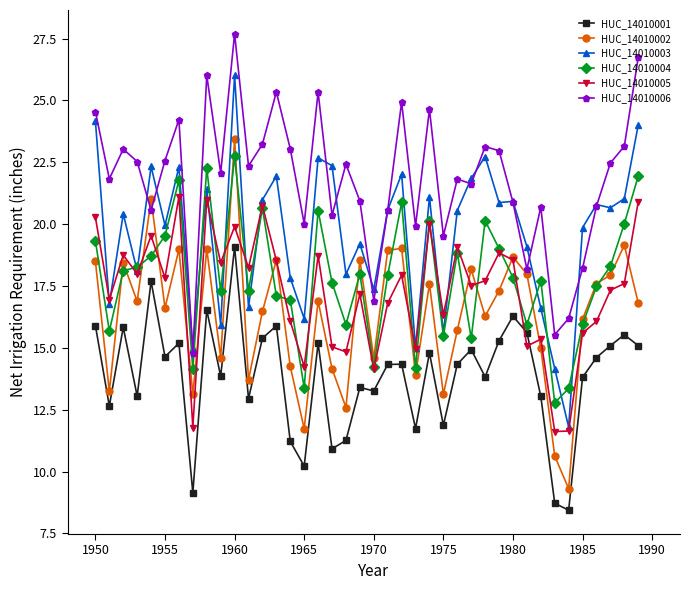

What is the greatest value displayed?

27.7